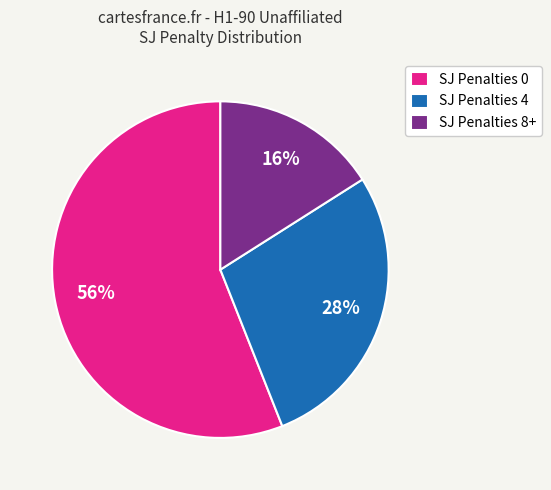

How many segments does this pie chart have?

3